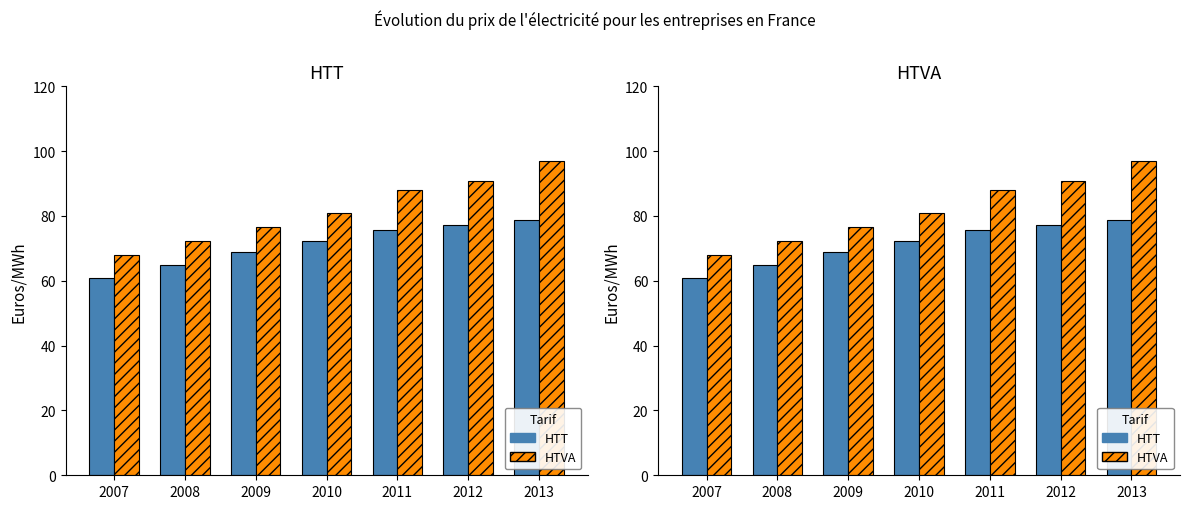

Which series has the largest range (max minus min)?

HTVA